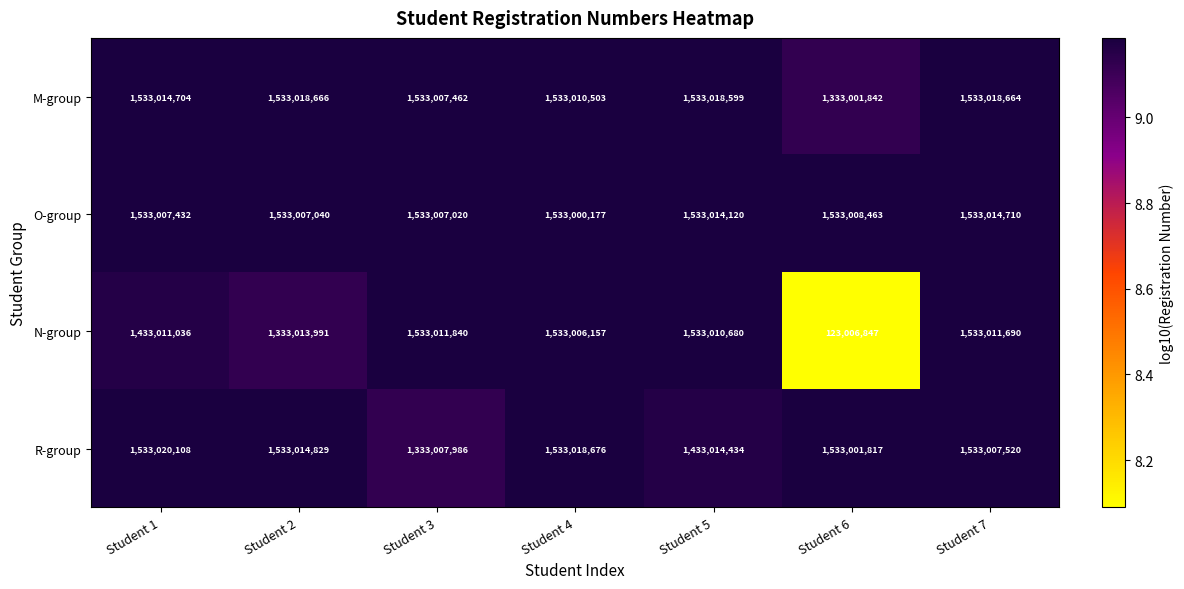

Which category has the lowest value in the R-group series?

Student 3